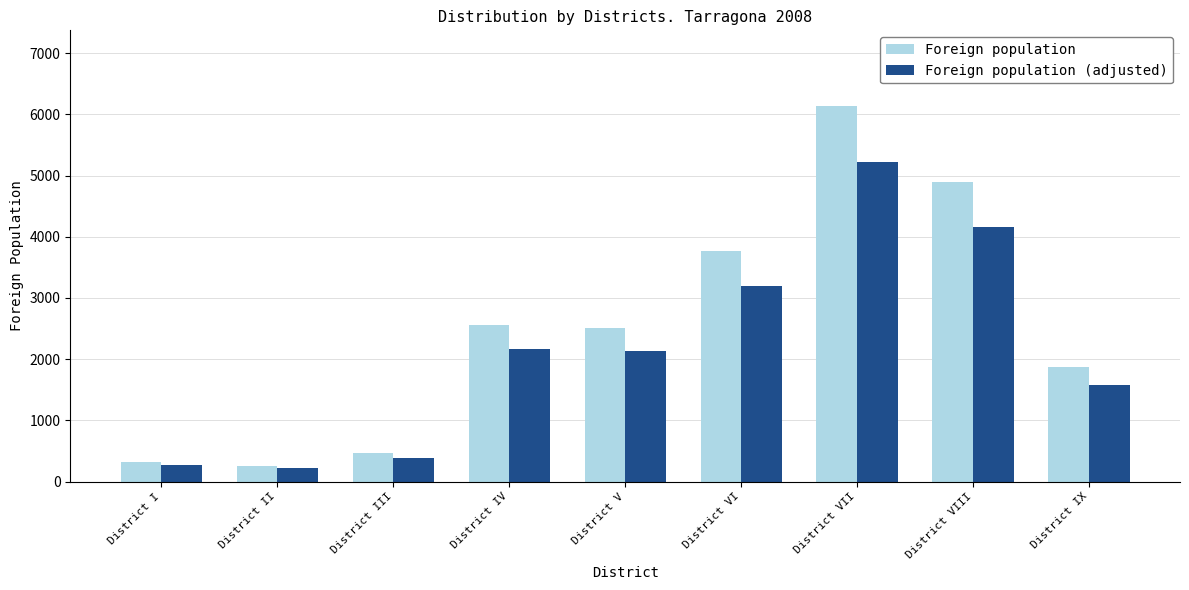

Is the value of Foreign population (adjusted) at District IX greater than the value of Foreign population at District VI?

No